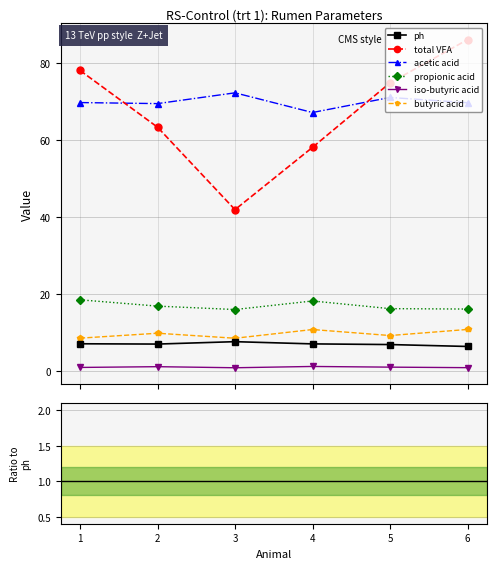

What is the lowest value of the ph series?

6.4